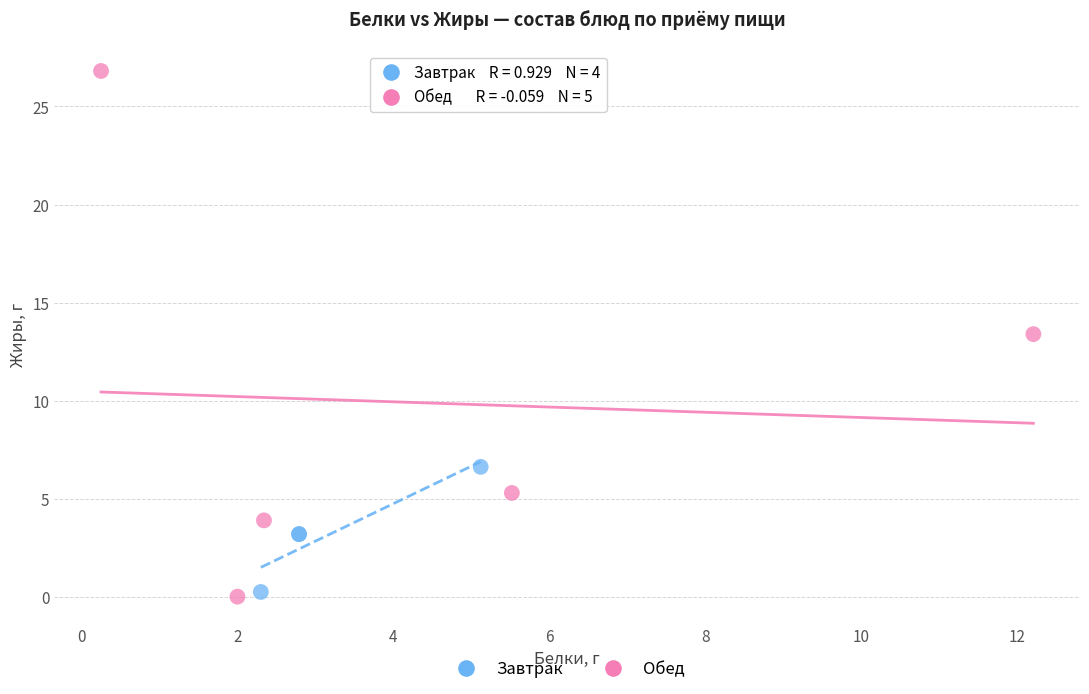

What are all the series names shown in the legend?

Завтрак, Обед